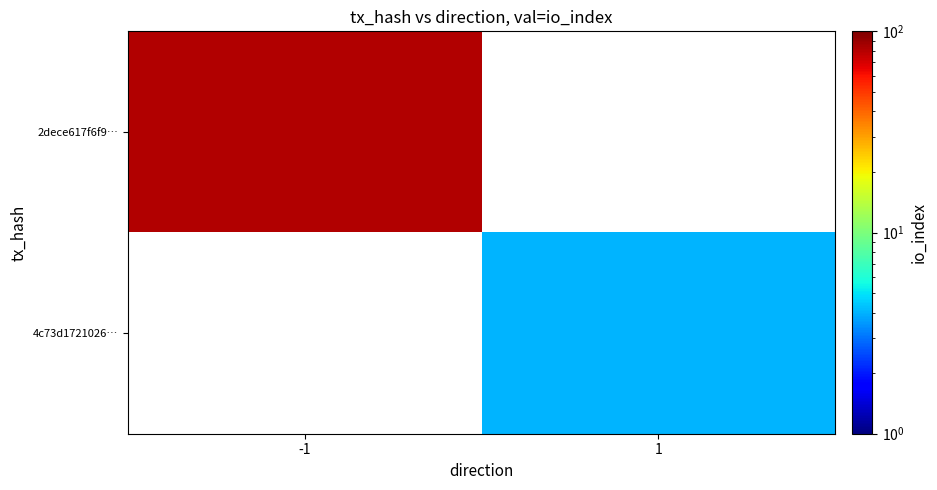

What is the minimum value for 2dece617f6f9…?

81.0